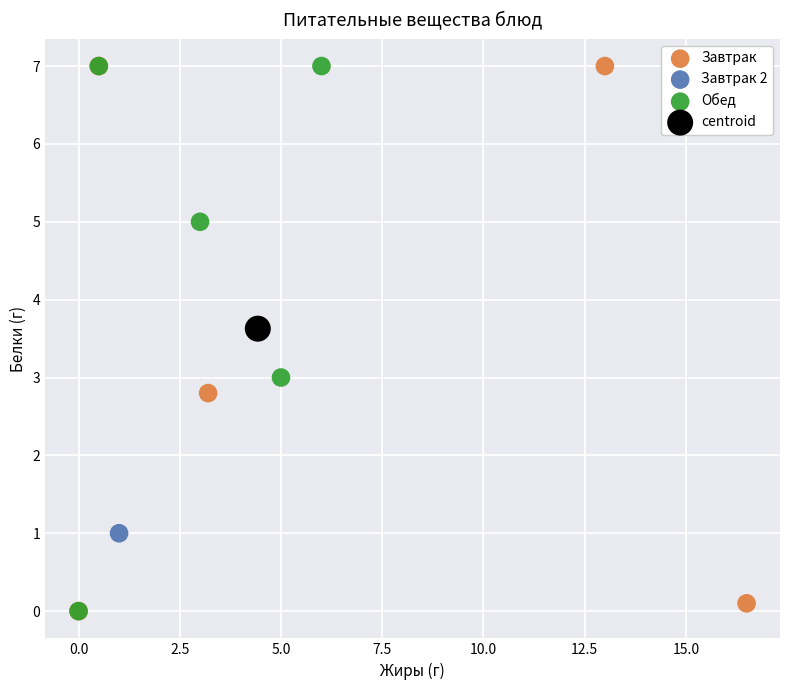

What are all the series names shown in the legend?

Завтрак, Завтрак 2, Обед, centroid